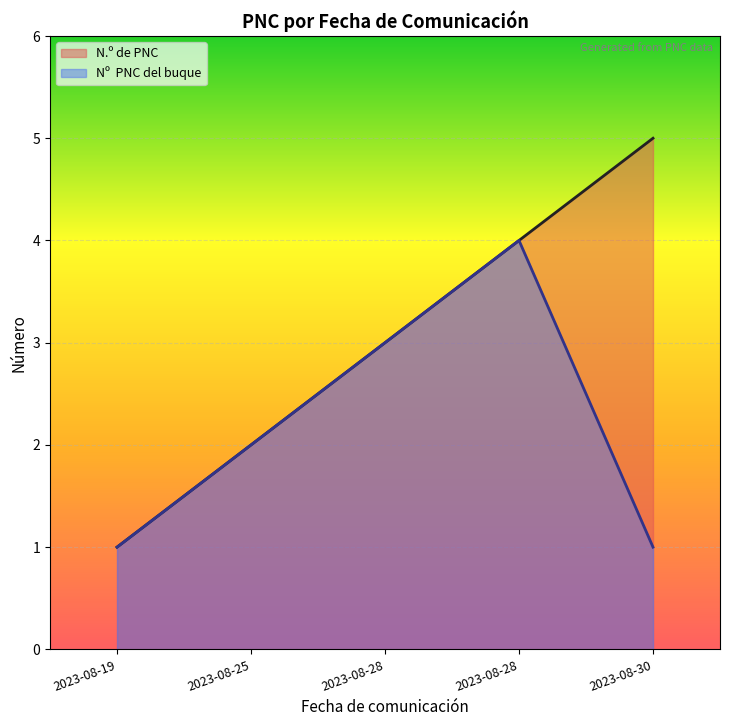

What is the difference between the maximum and minimum values in the N.º de PNC series?

4